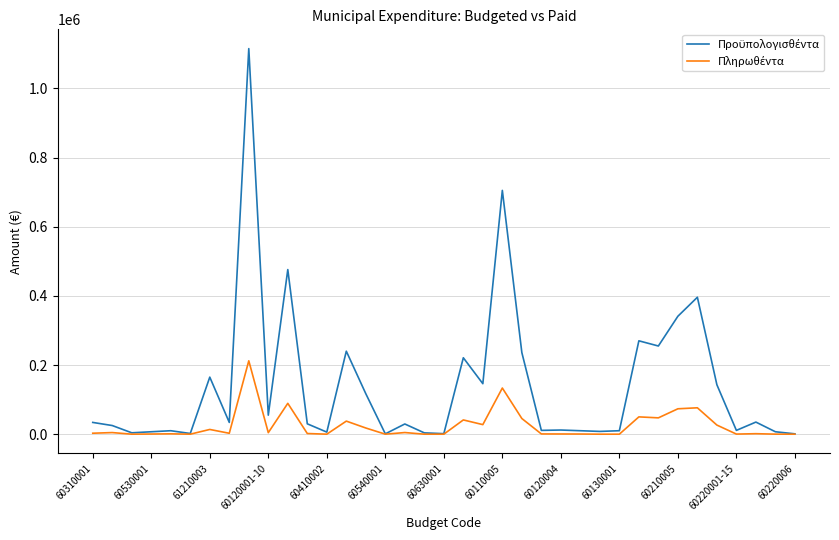

What is the greatest value displayed?

1115000.0